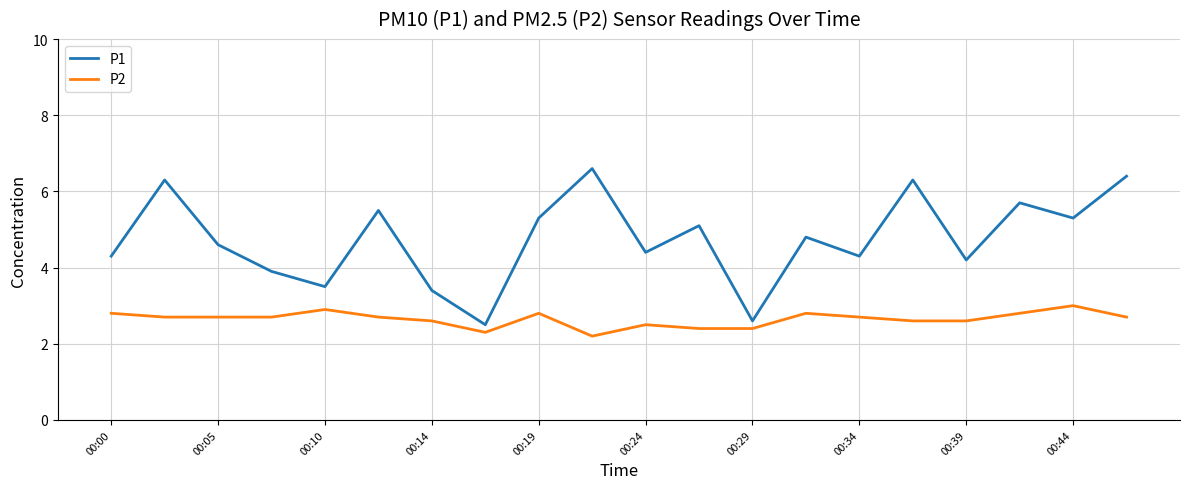

What is the difference between the maximum and minimum values in the P1 series?

4.1